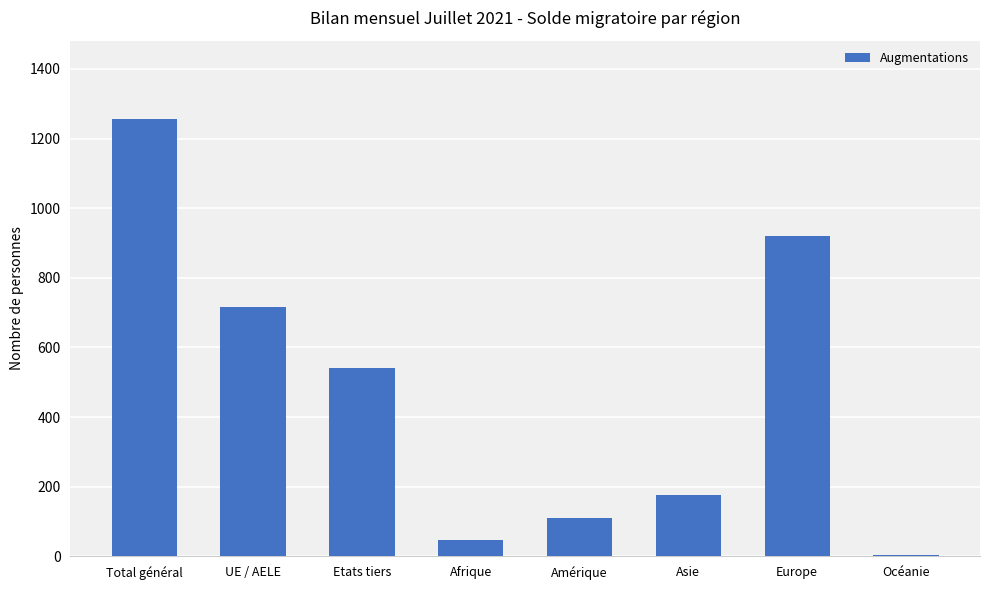

What is the change in value from Total général to Europe?

-336